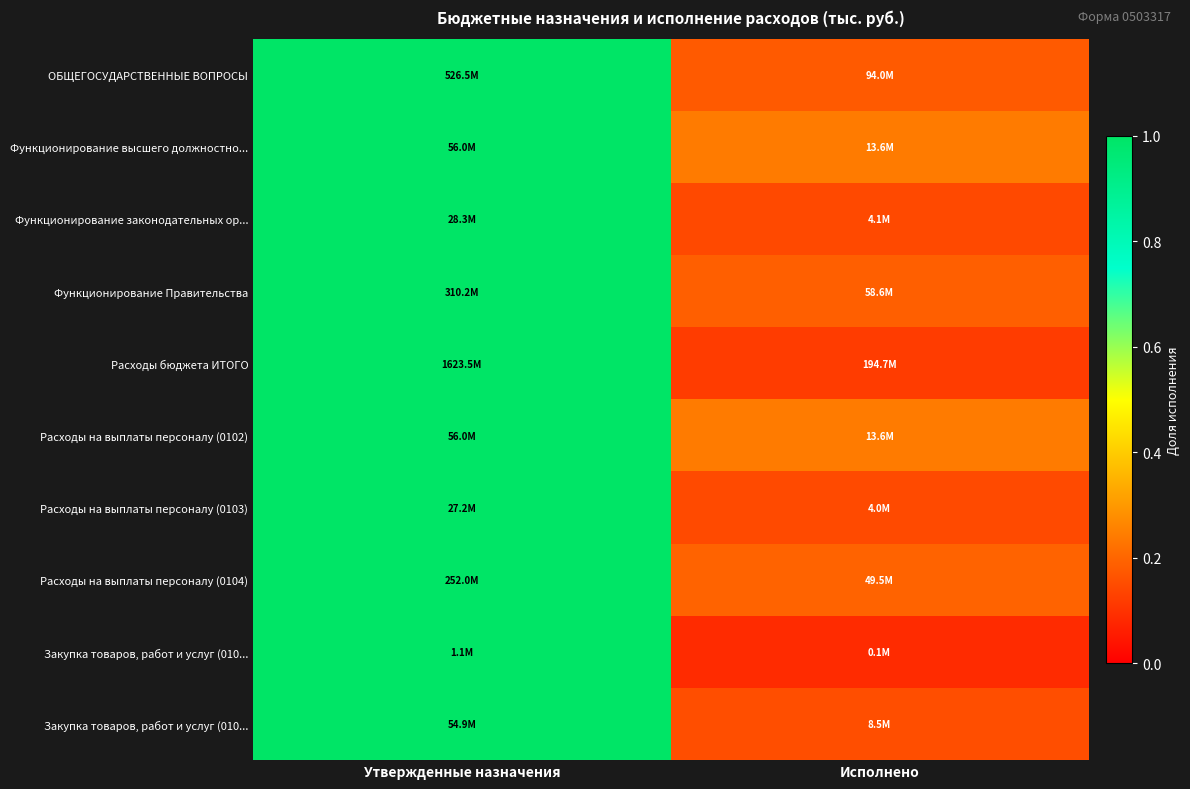

Which has a higher value, Исполнено or Утвержденные назначения?

Утвержденные назначения